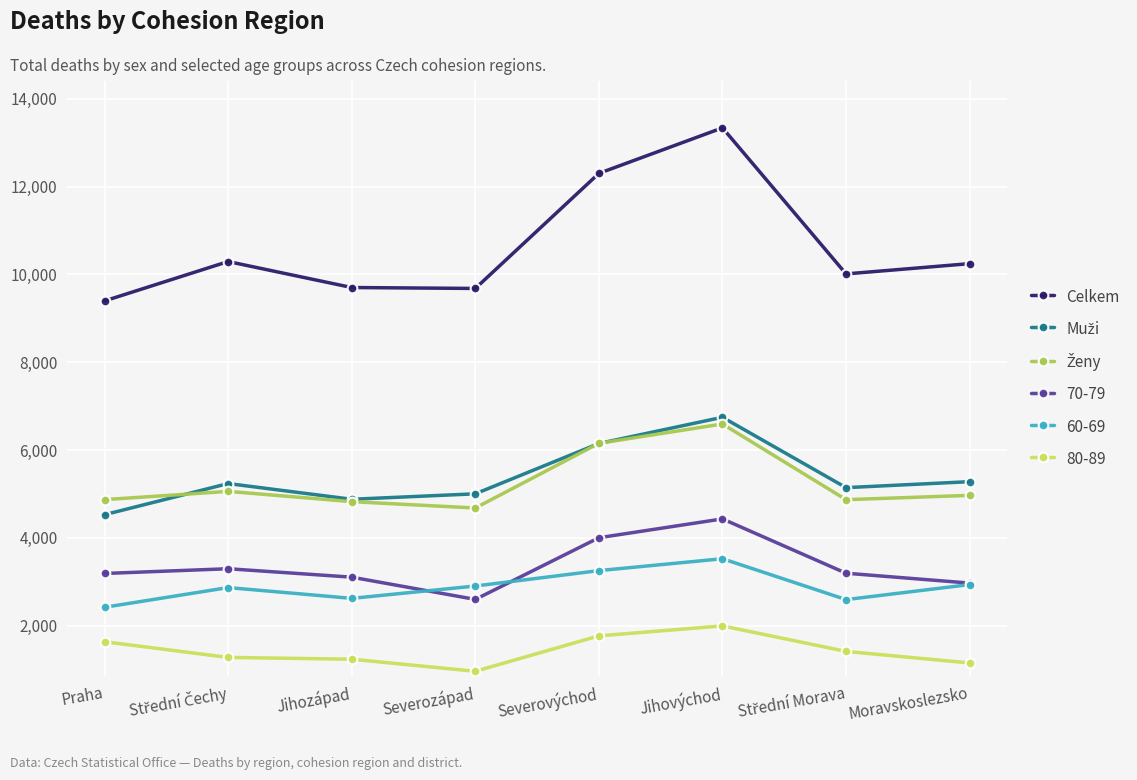

At how many categories does at least one series exceed 7123?

8